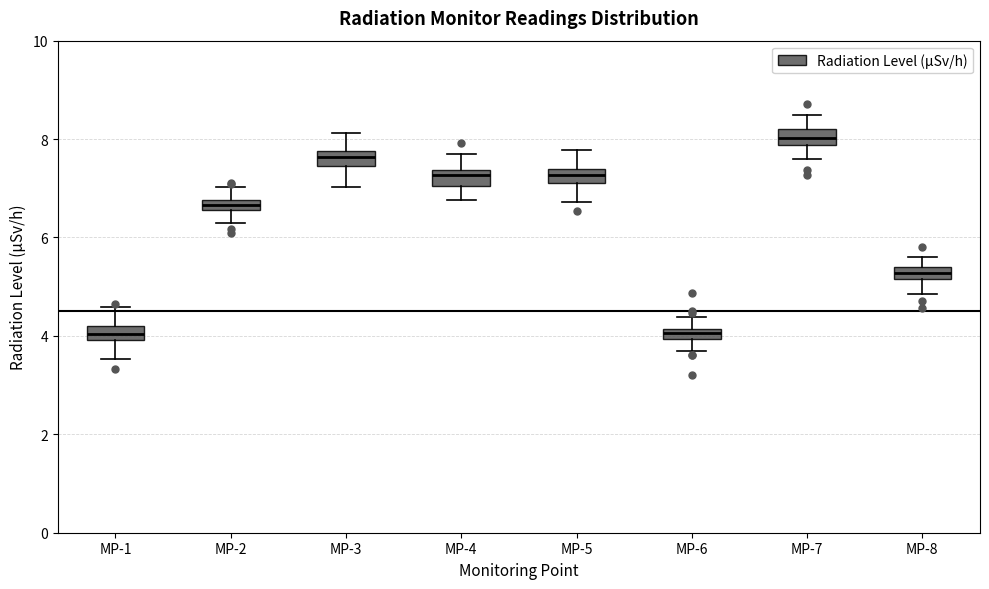

Where does the upper whisker of the box for MP-5 end on the y-axis? The values are not printed on the chart, so give them approximately, as read against the axis.

7.8